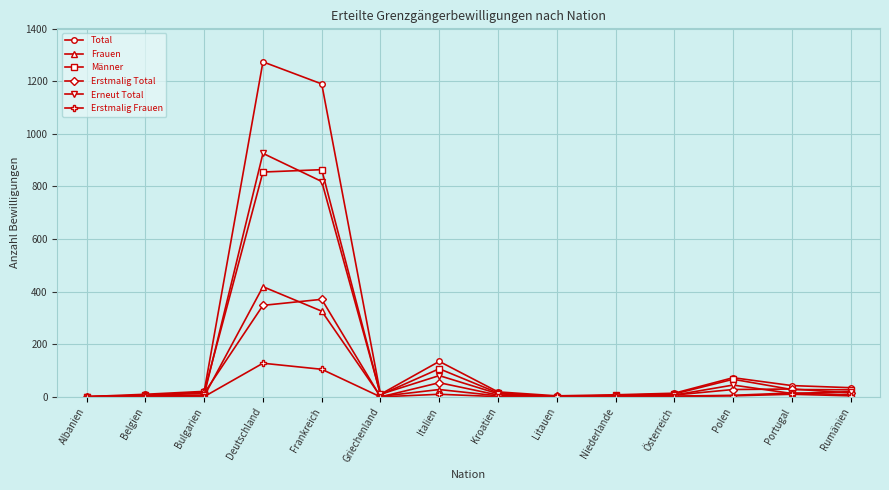

What is the difference between the maximum and minimum values in the Erstmalig Total series?

371